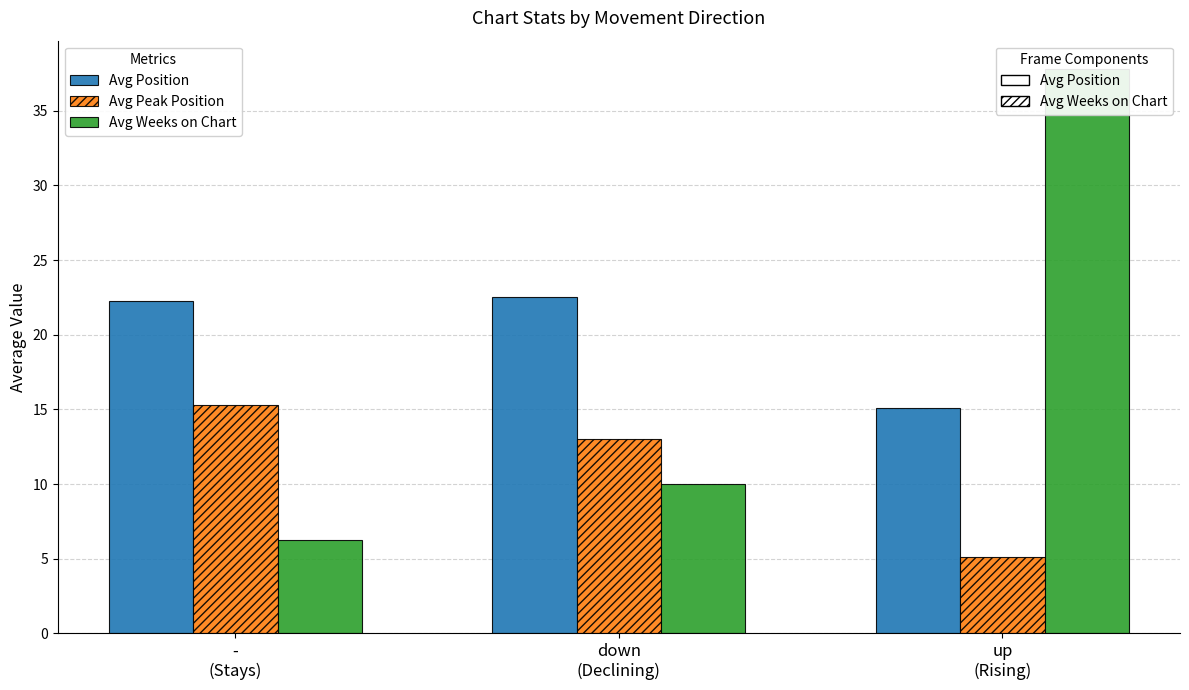

Reading left to right, extract all data points from this chart.

Avg Position: -
(Stays)=22.3	down
(Declining)=22.5	up
(Rising)=15.1
Avg Peak Position: -
(Stays)=15.3	down
(Declining)=13.0	up
(Rising)=5.1
Avg Weeks on Chart: -
(Stays)=6.2	down
(Declining)=10.0	up
(Rising)=37.8